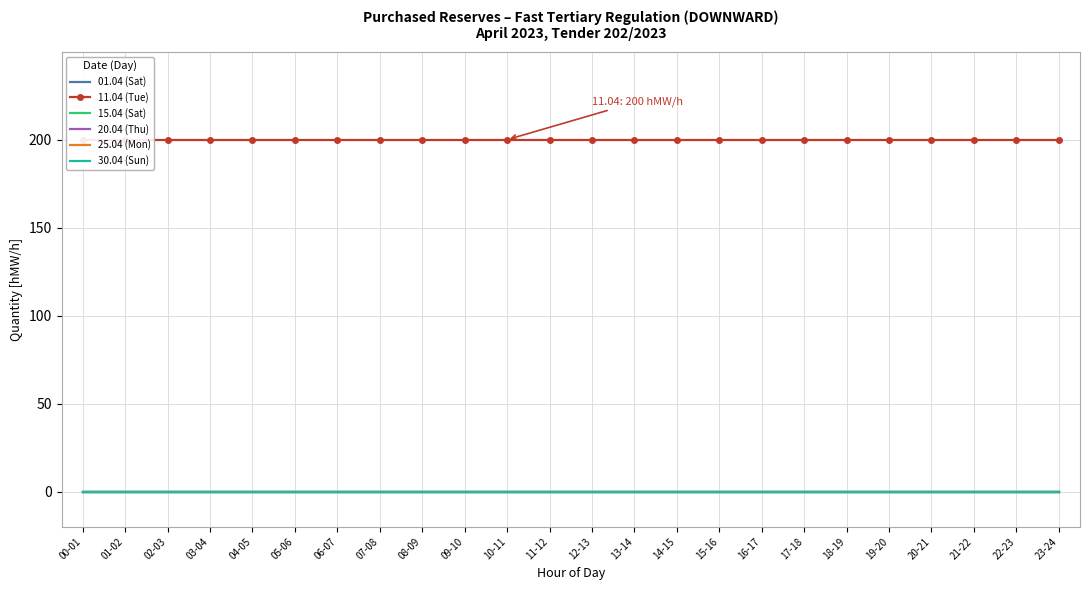

Reading right to left, extract all data points from this chart.

01.04 (Sat): 0	0	0	0	0	0	0	0	0	0	0	0	0	0	0	0	0	0	0	0	0	0	0	0
11.04 (Tue): 200	200	200	200	200	200	200	200	200	200	200	200	200	200	200	200	200	200	200	200	200	200	200	200
15.04 (Sat): 0	0	0	0	0	0	0	0	0	0	0	0	0	0	0	0	0	0	0	0	0	0	0	0
20.04 (Thu): 0	0	0	0	0	0	0	0	0	0	0	0	0	0	0	0	0	0	0	0	0	0	0	0
25.04 (Mon): 0	0	0	0	0	0	0	0	0	0	0	0	0	0	0	0	0	0	0	0	0	0	0	0
30.04 (Sun): 0	0	0	0	0	0	0	0	0	0	0	0	0	0	0	0	0	0	0	0	0	0	0	0